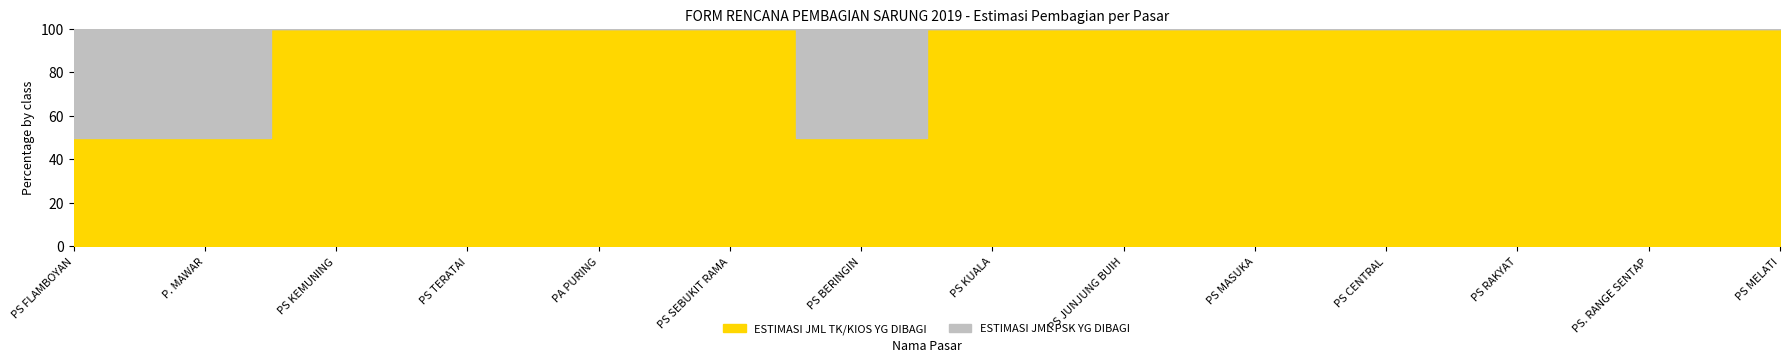

True or false: ESTIMASI JML PSK YG DIBAGI and ESTIMASI JML TK/KIOS YG DIBAGI cross at least once.

False